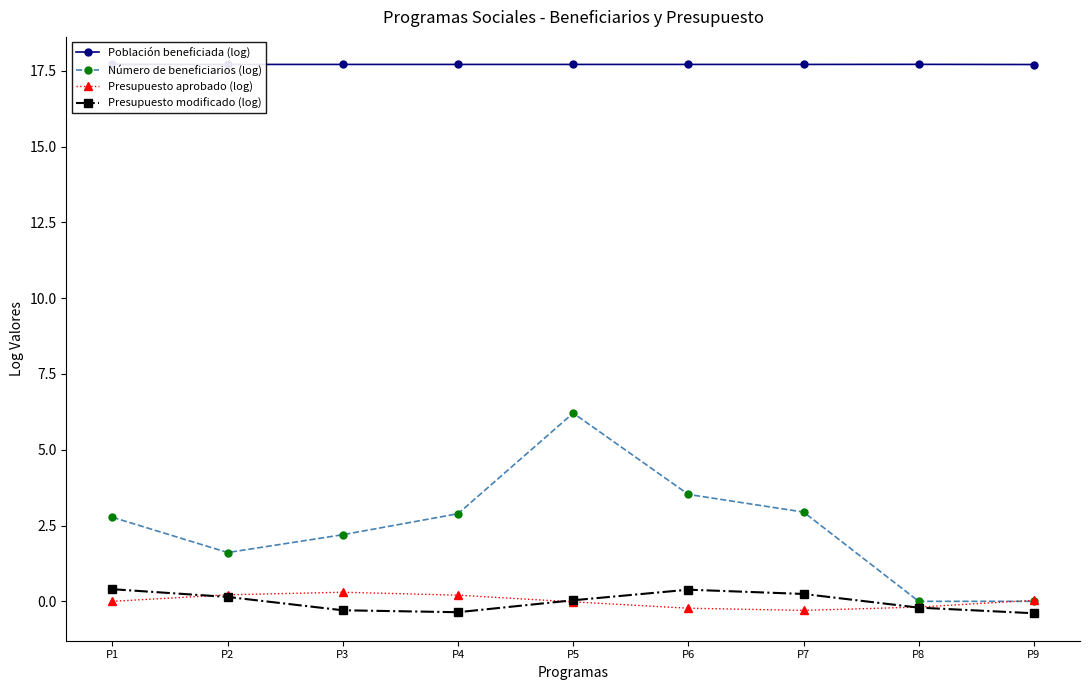

True or false: Presupuesto aprobado (log) and Población beneficiada (log) cross at least once.

False